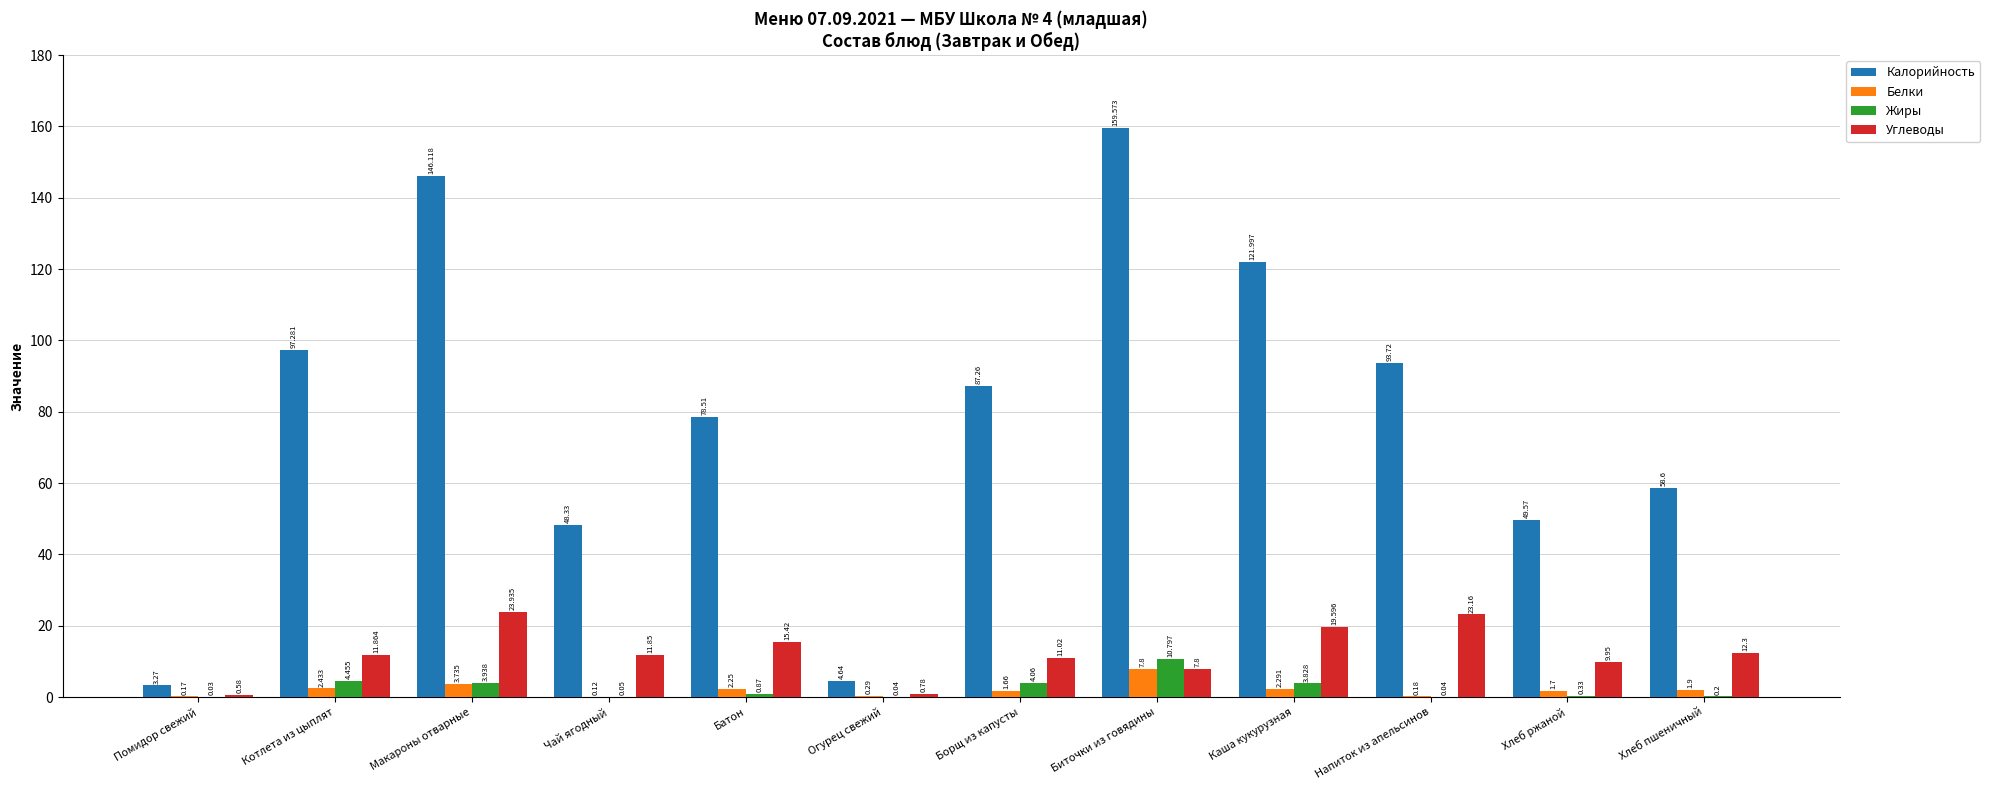

Is it true that Белки equals 2.1 at Биточки из говядины?

False